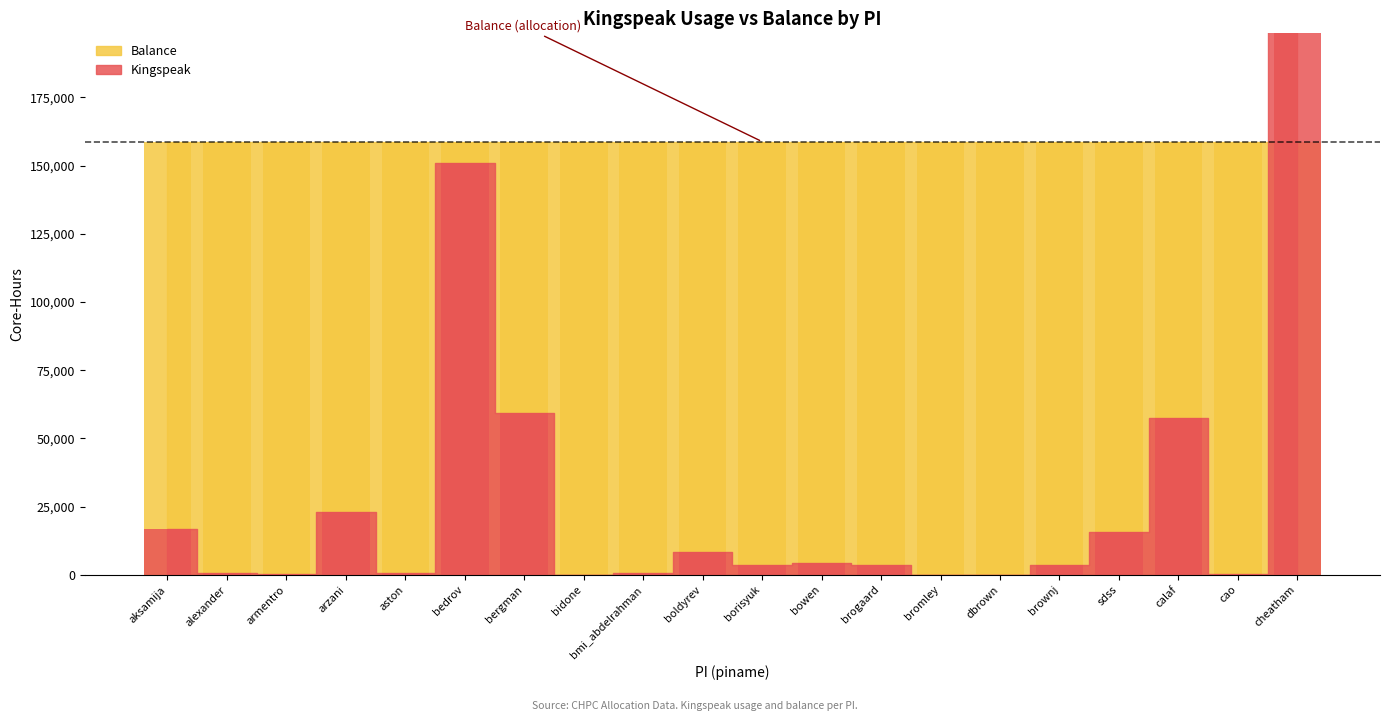

What is the smallest value displayed?

5.8